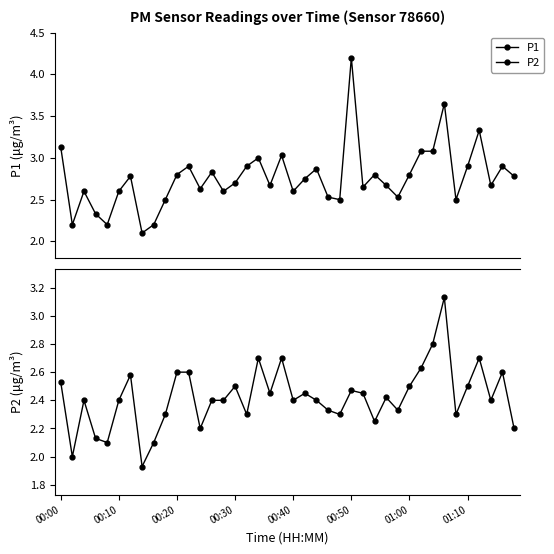

Reading right to left, transcribe all the data shown in this chart.

P1: 2.8	2.9	2.7	3.3	2.9	2.5	3.6	3.1	3.1	2.8	2.5	2.7	2.8	2.6	4.2	2.5	2.5	2.9	2.8	2.6	3.0	2.7	3.0	2.9	2.7	2.6	2.8	2.6	2.9	2.8	2.5	2.2	2.1	2.8	2.6	2.2	2.3	2.6	2.2	3.1
P2: 2.2	2.6	2.4	2.7	2.5	2.3	3.1	2.8	2.6	2.5	2.3	2.4	2.2	2.5	2.5	2.3	2.3	2.4	2.5	2.4	2.7	2.5	2.7	2.3	2.5	2.4	2.4	2.2	2.6	2.6	2.3	2.1	1.9	2.6	2.4	2.1	2.1	2.4	2.0	2.5